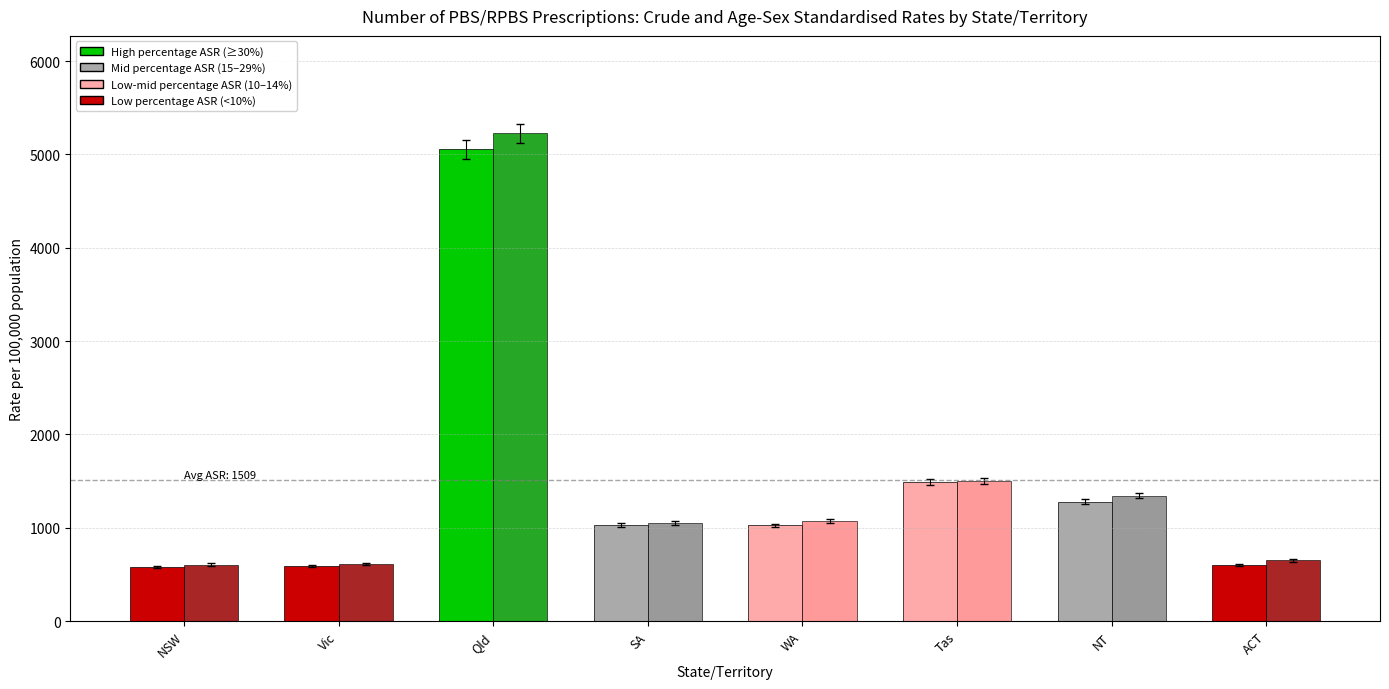

What is the spread (max minus min) of values at ACT?

48